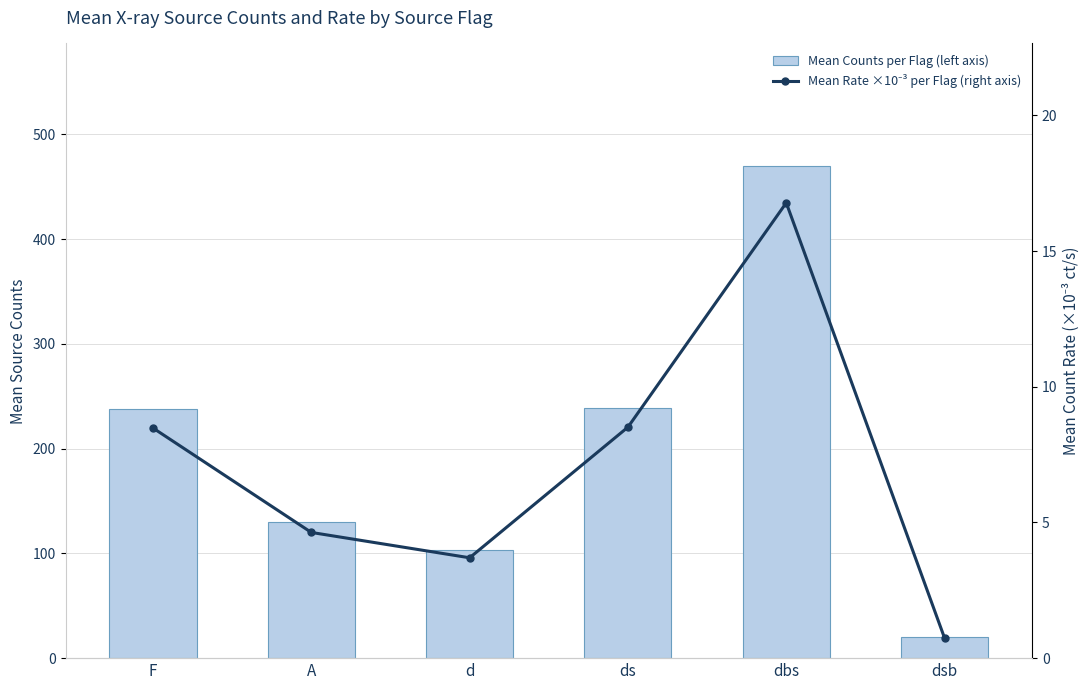

Which series changed the most between A and dsb?

Mean Counts per Flag (left axis)